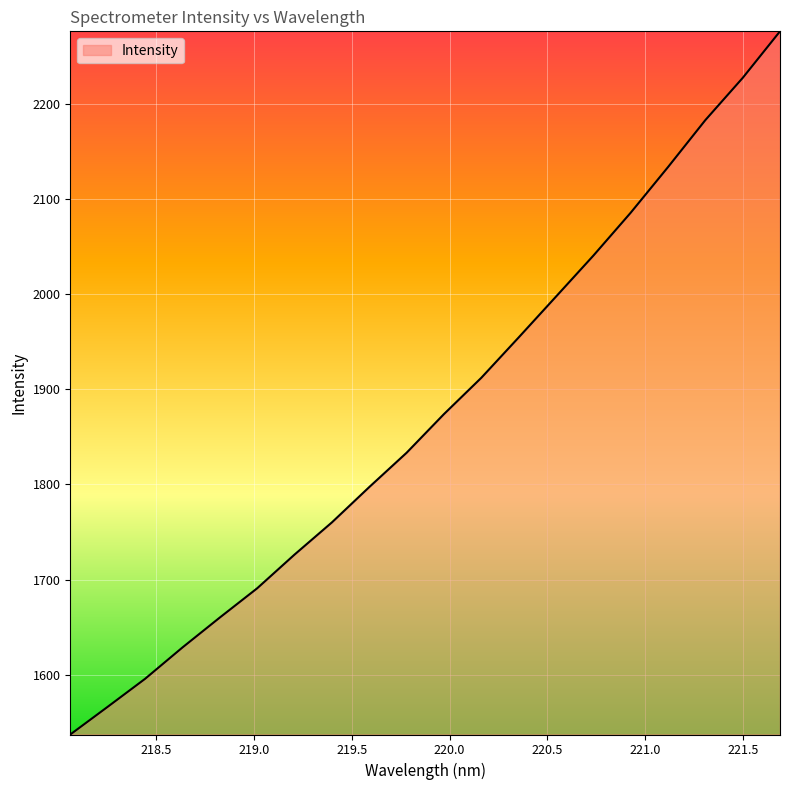

What is the smallest value displayed?

1537.4